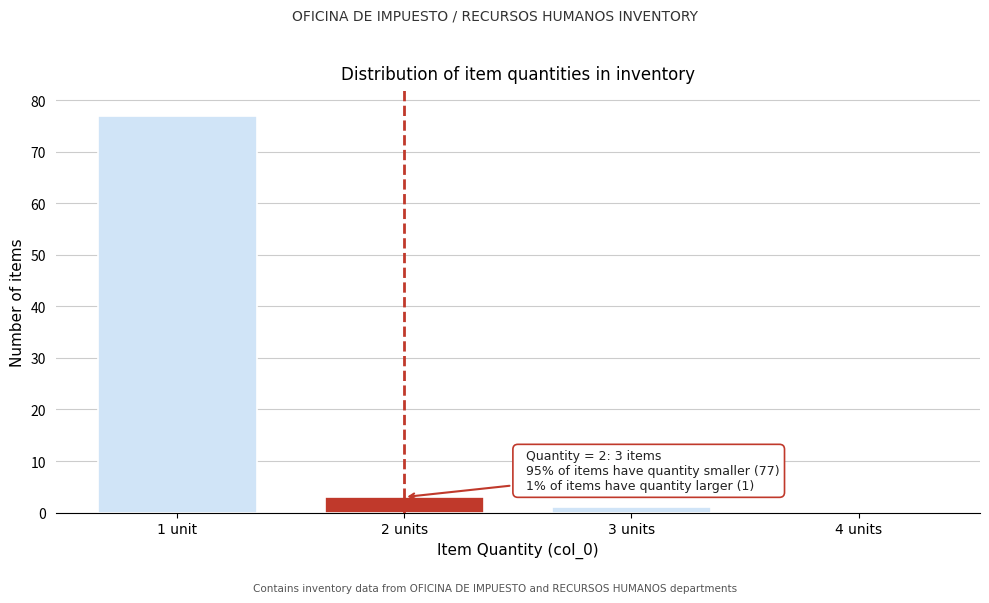

Reading left to right, list all the values displayed in this chart.

1 unit=77	2 units=3	3 units=1	4 units=0